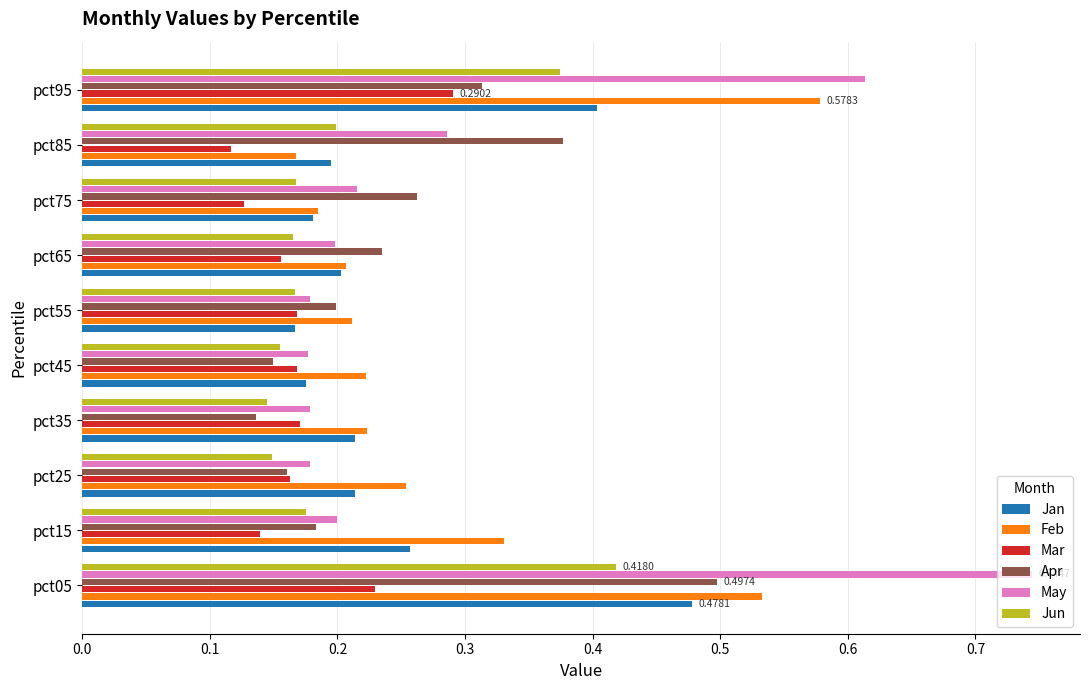

What is the sum of all Mar values?

1.7